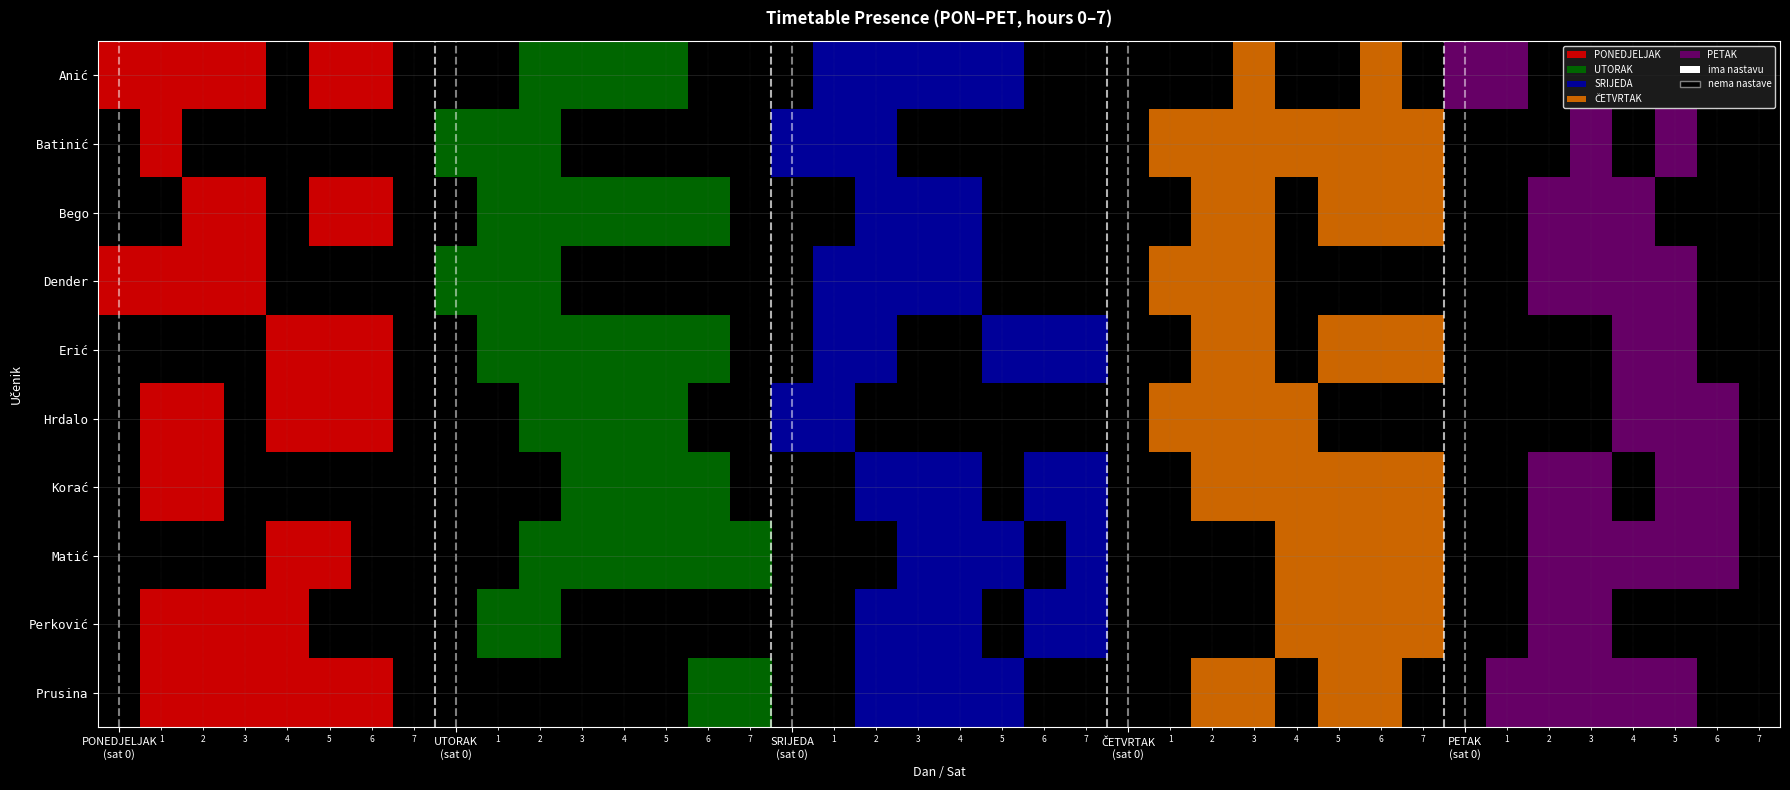

What is the difference between the highest and lowest values at PETAK (sat 0)?

1